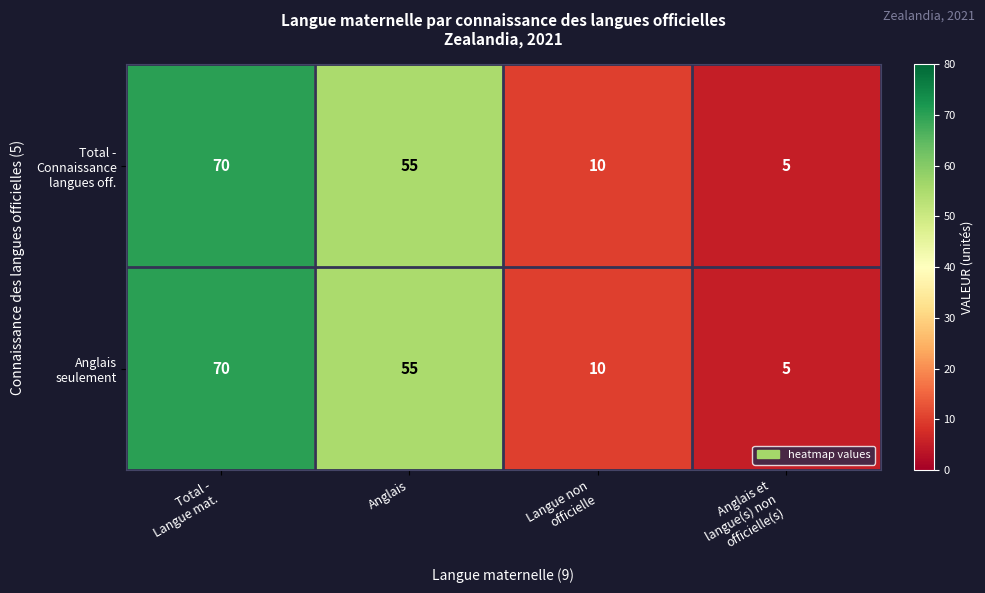

What is the total value across all series at Anglais?

110